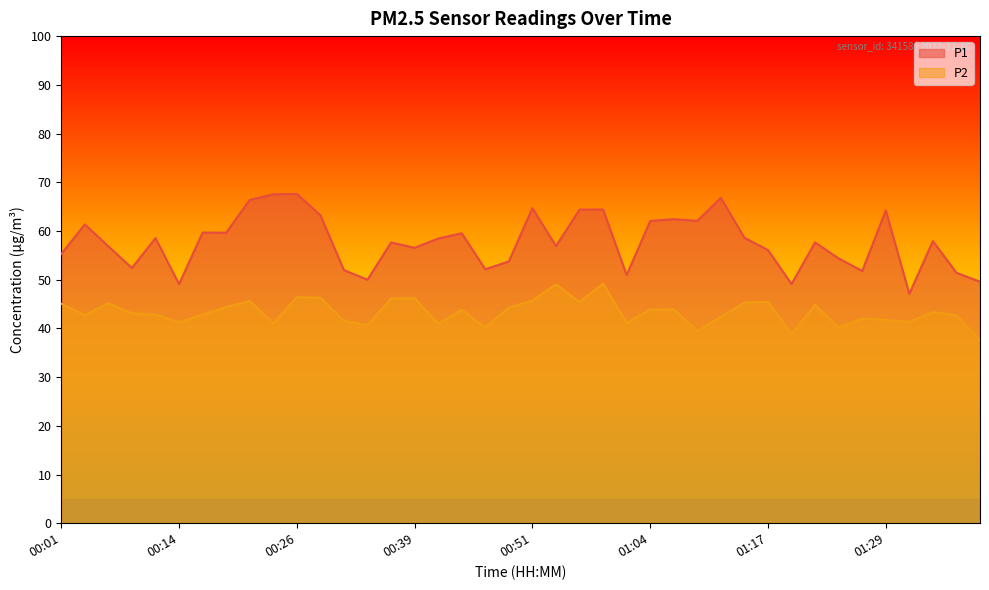

Does the chart display data point markers on the line(s)?

No